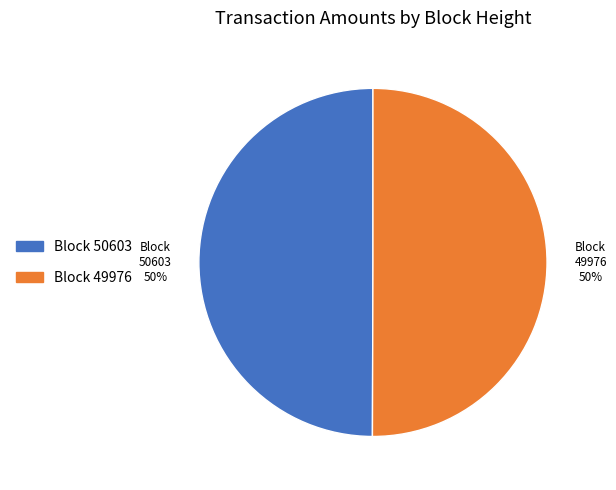

True or false: 50603 accounts for 11% of the total.

False